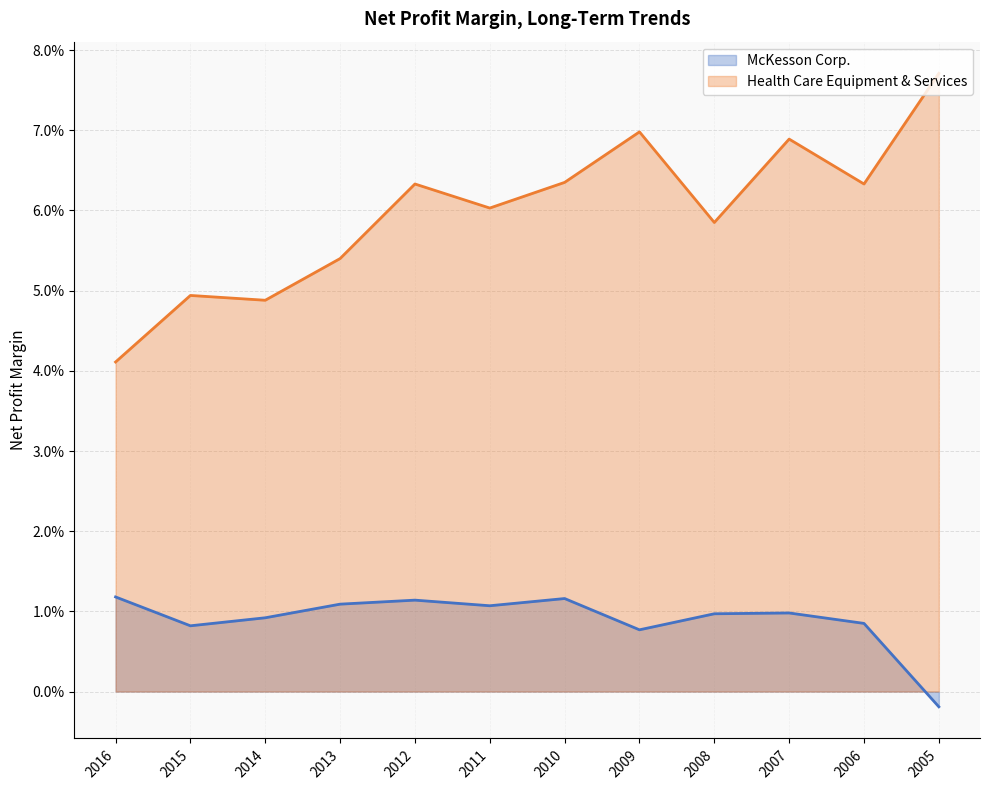

How many lines are shown in the chart?

2